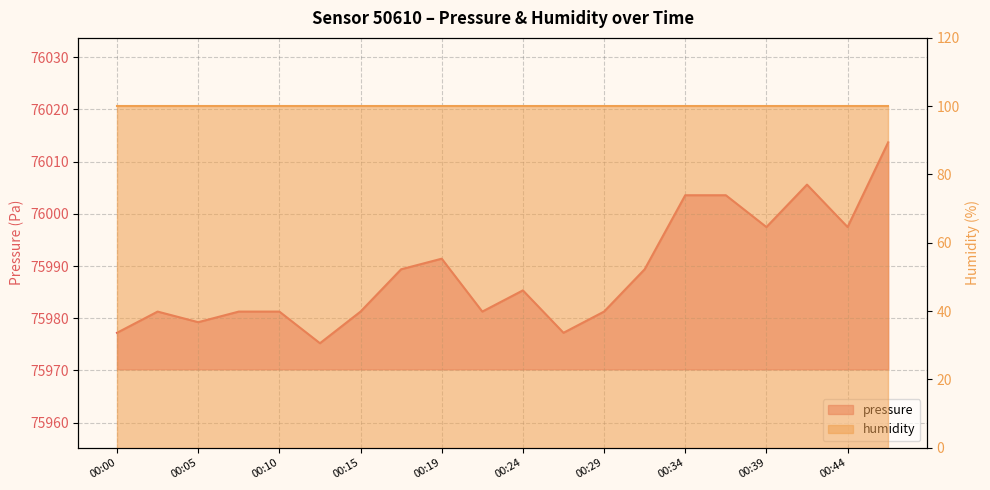

What is the value of the 12th point from the left?

75977.2